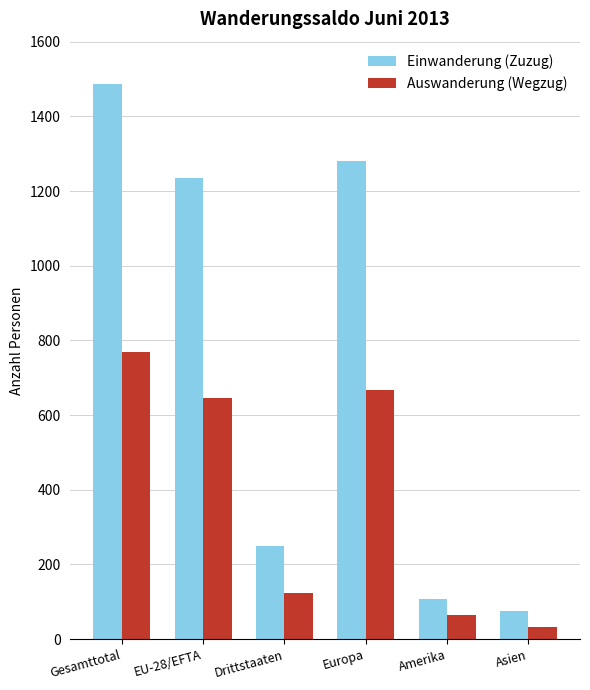

Reading left to right, extract all data points from this chart.

Einwanderung (Zuzug): 1486	1236	250	1281	107	75
Auswanderung (Wegzug): 770	646	124	666	64	32